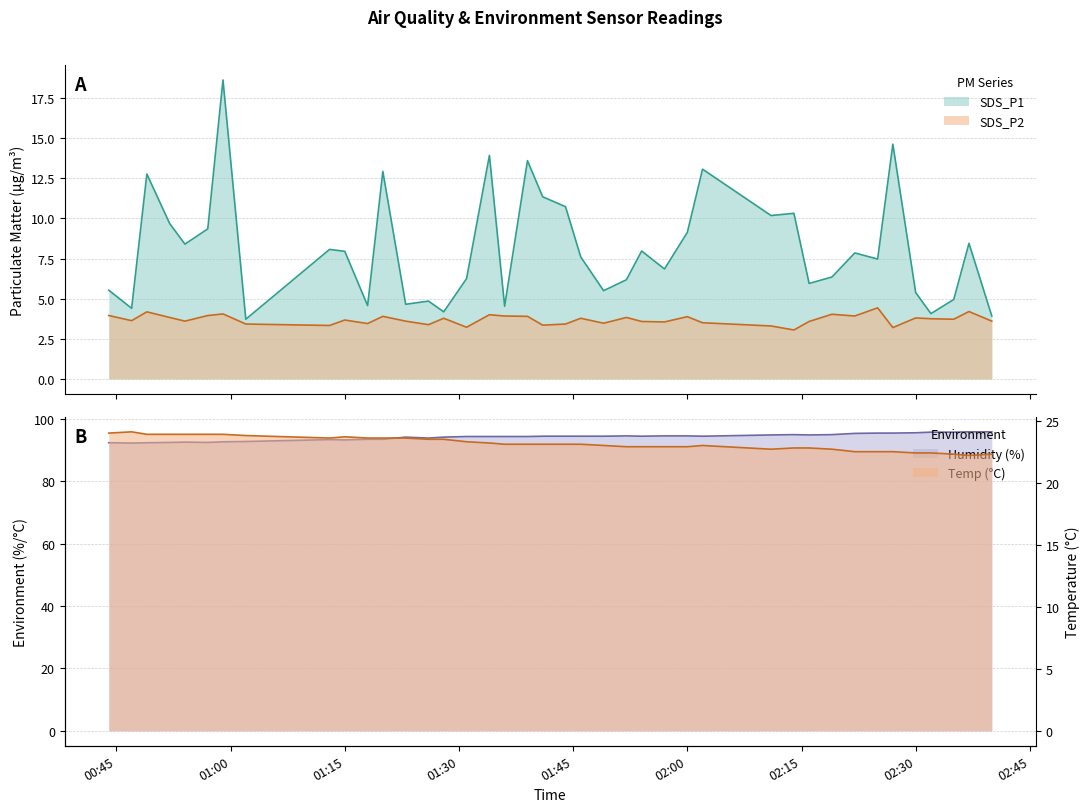

True or false: SDS_P1 and Humidity cross at least once.

False